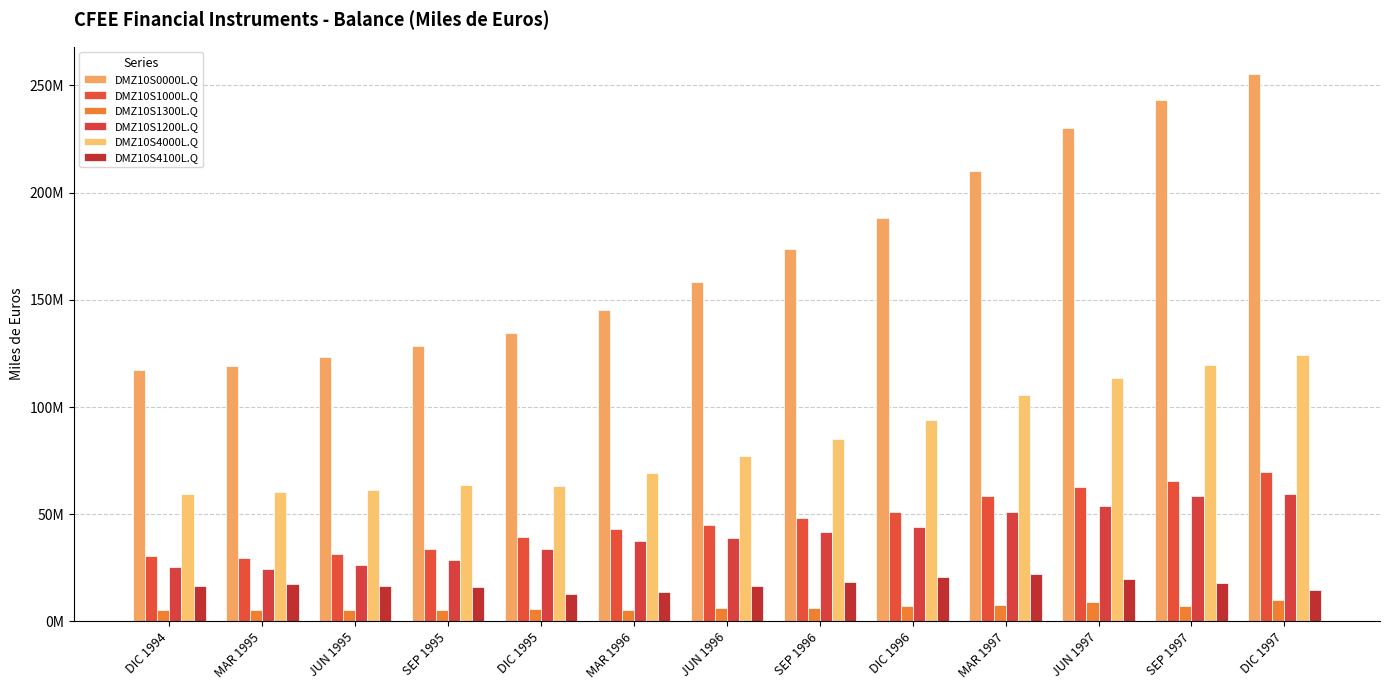

True or false: DMZ10S1000L.Q has a value of 50872874 at DIC 1996.

True